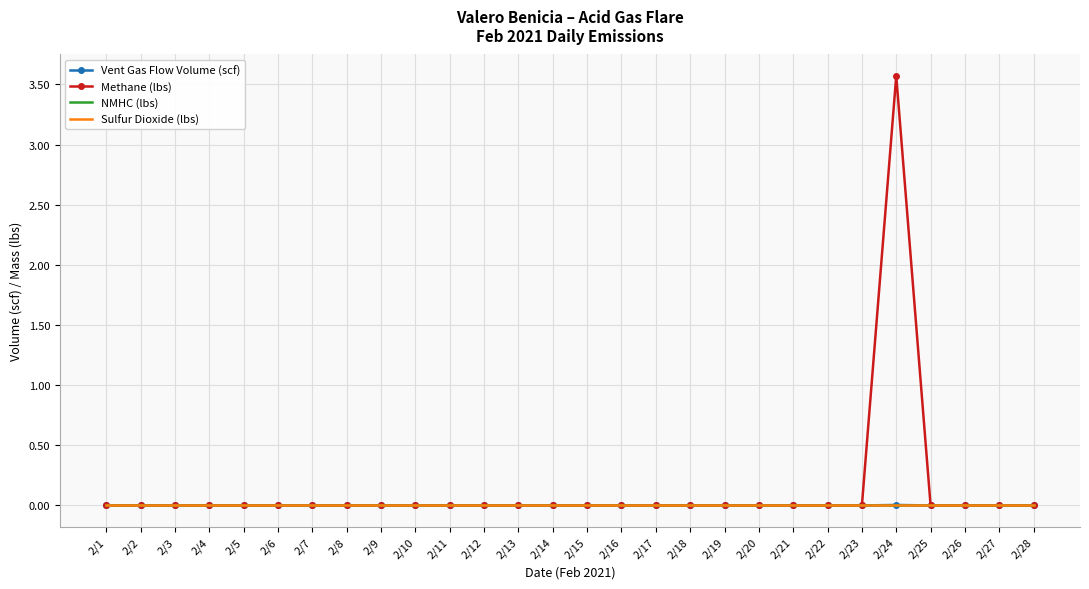

Reading left to right, transcribe all the data shown in this chart.

Vent Gas Flow Volume (scf): 0.0	0.0	0.0	0.0	0.0	0.0	0.0	0.0	0.0	0.0	0.0	0.0	0.0	0.0	0.0	0.0	0.0	0.0	0.0	0.0	0.0	0.0	0.0	0.0	0.0	0.0	0.0	0.0
Methane (lbs): 0.0	0.0	0.0	0.0	0.0	0.0	0.0	0.0	0.0	0.0	0.0	0.0	0.0	0.0	0.0	0.0	0.0	0.0	0.0	0.0	0.0	0.0	0.0	3.6	0.0	0.0	0.0	0.0
NMHC (lbs): 0.0	0.0	0.0	0.0	0.0	0.0	0.0	0.0	0.0	0.0	0.0	0.0	0.0	0.0	0.0	0.0	0.0	0.0	0.0	0.0	0.0	0.0	0.0	0.0	0.0	0.0	0.0	0.0
Sulfur Dioxide (lbs): 0.0	0.0	0.0	0.0	0.0	0.0	0.0	0.0	0.0	0.0	0.0	0.0	0.0	0.0	0.0	0.0	0.0	0.0	0.0	0.0	0.0	0.0	0.0	0.0	0.0	0.0	0.0	0.0